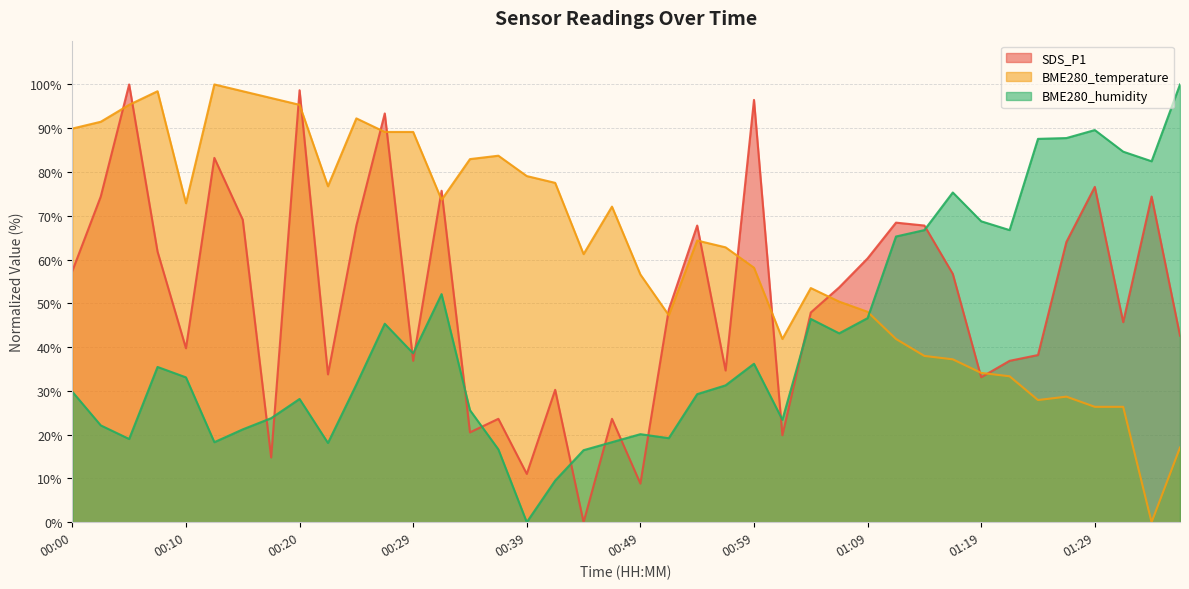

Where is the first local maximum for BME280_humidity?

00:07